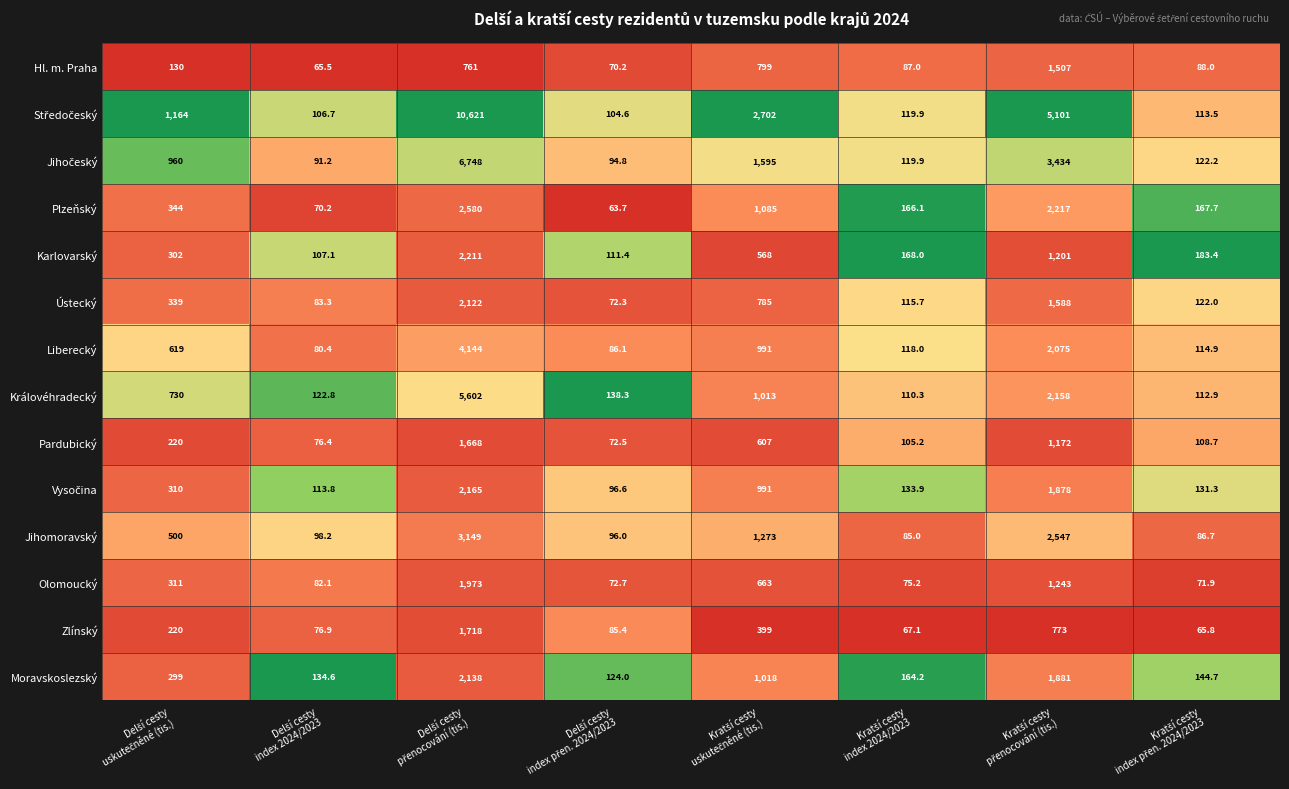

What is the greatest value displayed?

10621.0